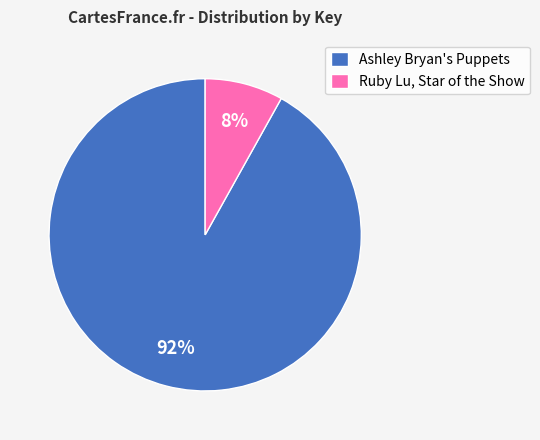

Is there a majority slice in this chart?

Yes